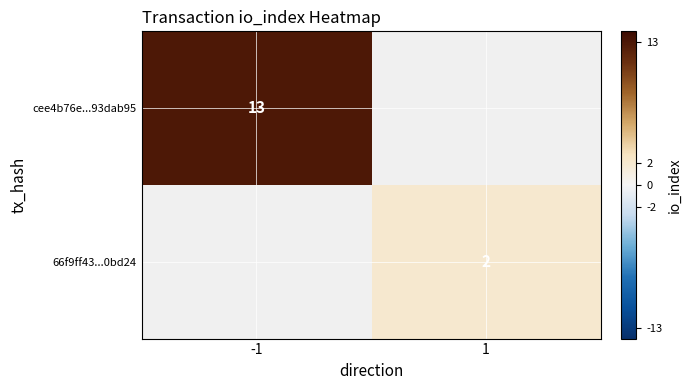

The value of 66f9ff43...0bd24 at 1 is 1.2. True or false?

False